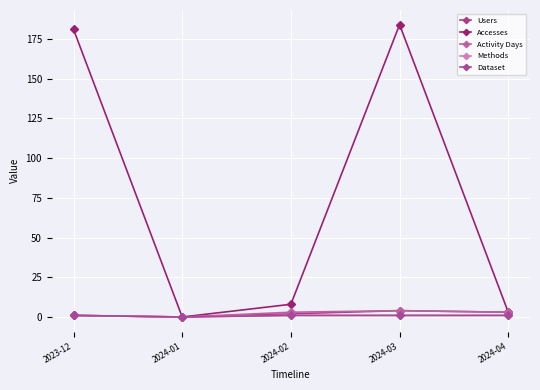

In Users, how many points are lower than both neighbors (excluding endpoints)?

1